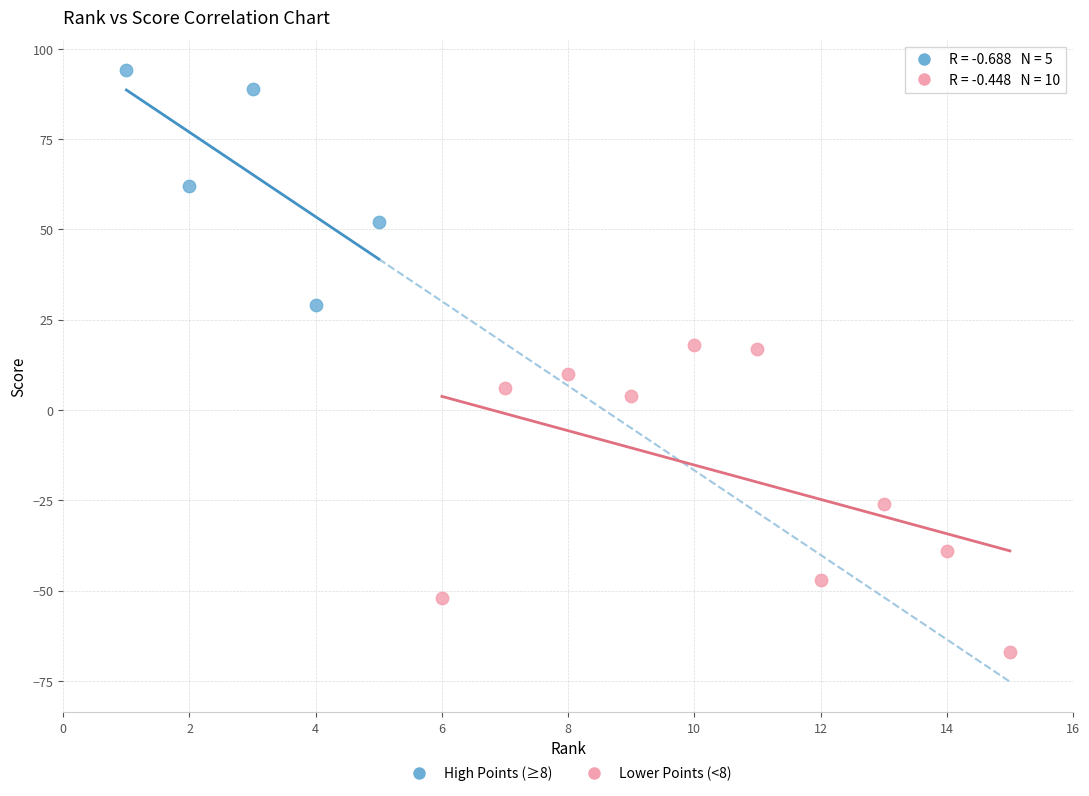

Which series has the largest Y range (max minus min)?

Lower Points (<8)